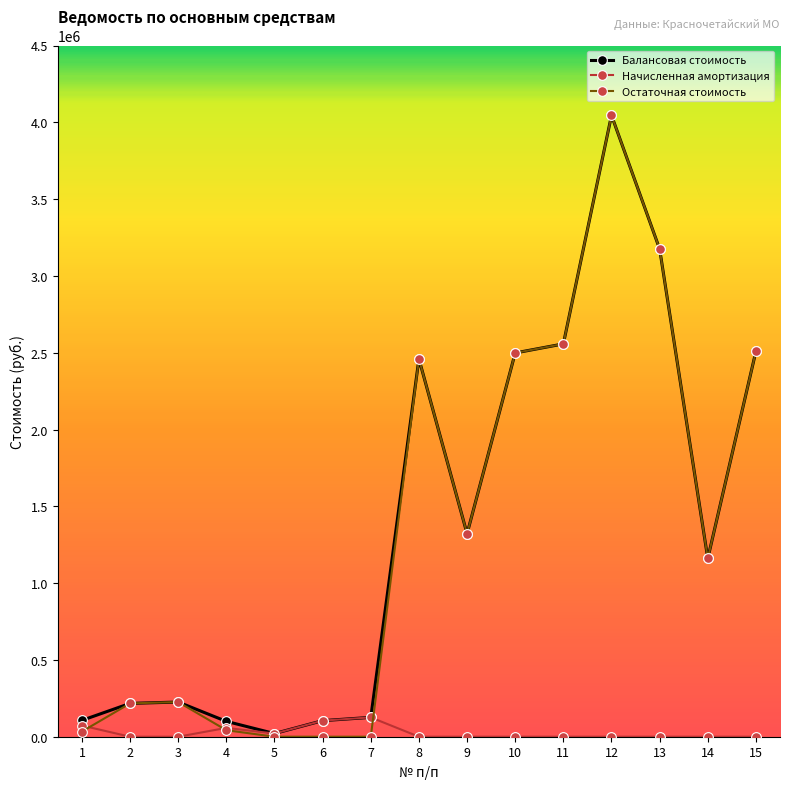

The value of Остаточная стоимость at 6 is -1528563.5. True or false?

False